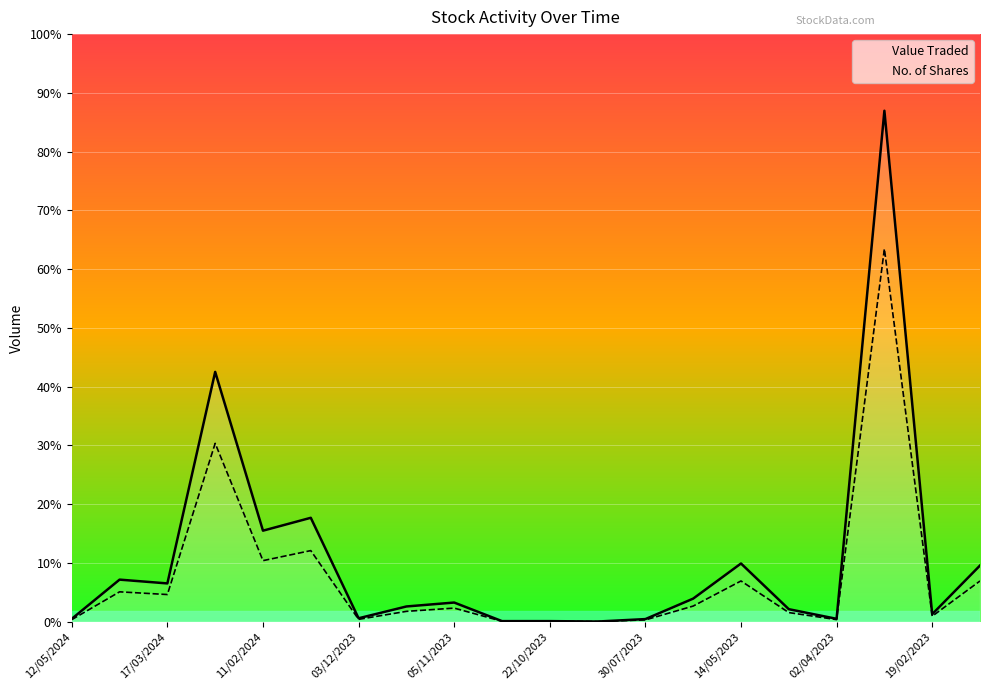

How many interior local valleys does the No. of Shares series have?

6